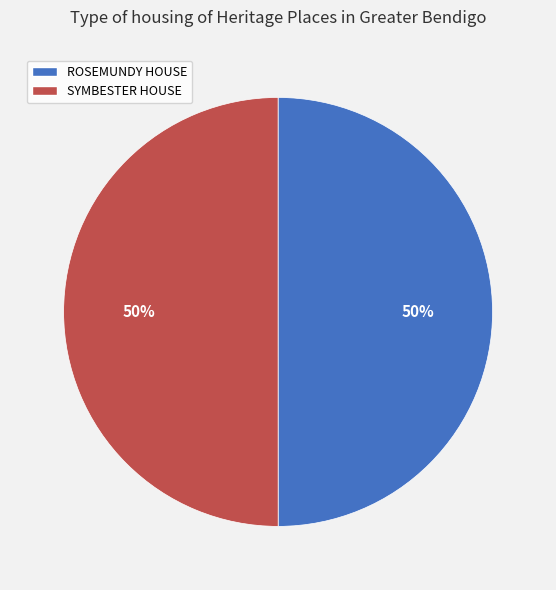

To the nearest percent, what is the combined percentage of SYMBESTER HOUSE and ROSEMUNDY HOUSE?

100%